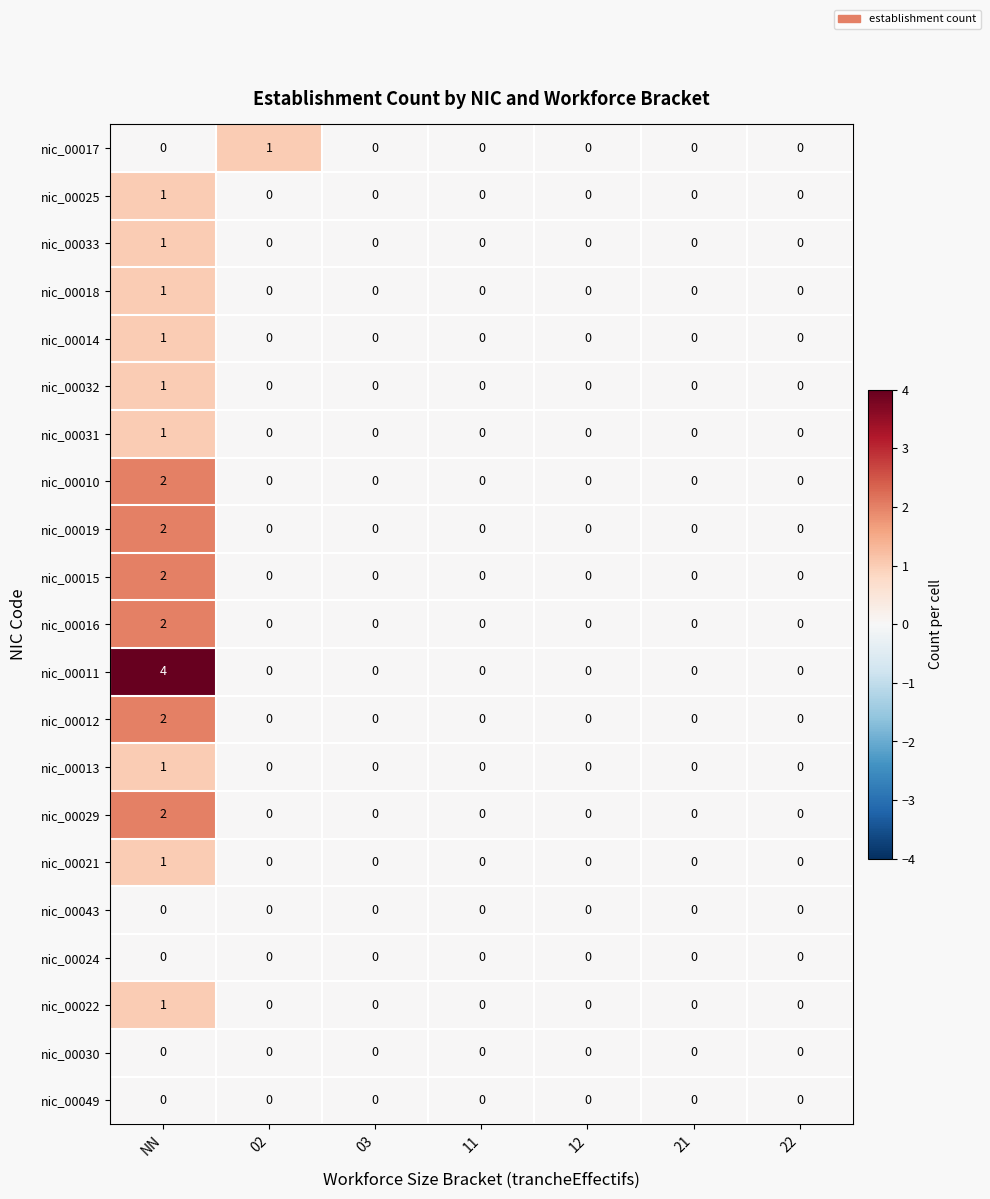

Which series has the widest spread of values?

nic_00011